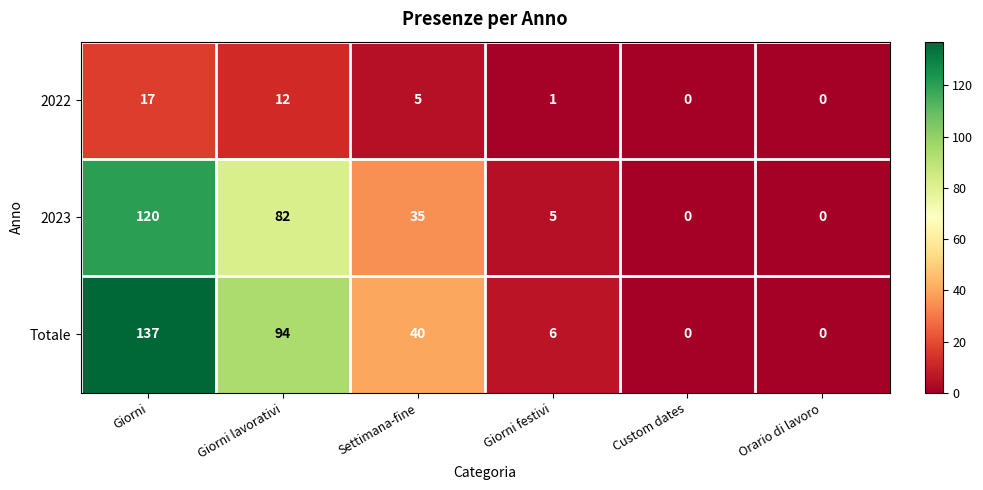

At which category is the sum across all series the highest?

Giorni